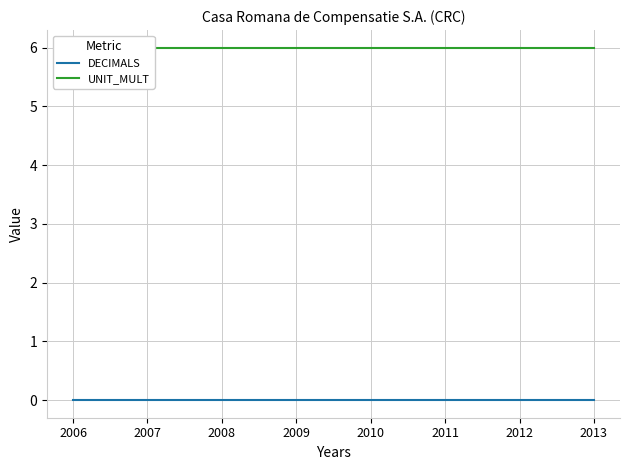

List the series in order of their overall mean, lowest first.

DECIMALS, UNIT_MULT